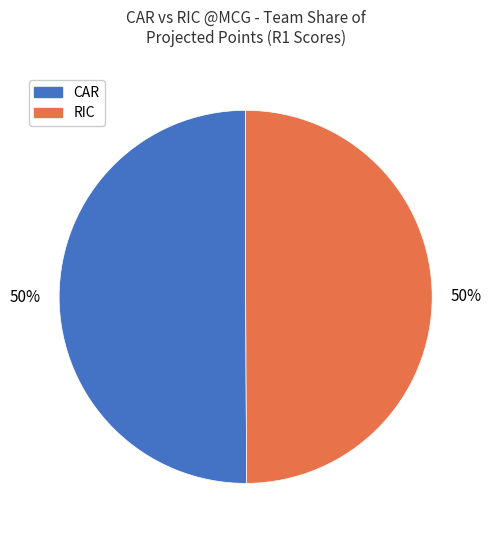

To the nearest percent, what is the average slice percentage?

50%